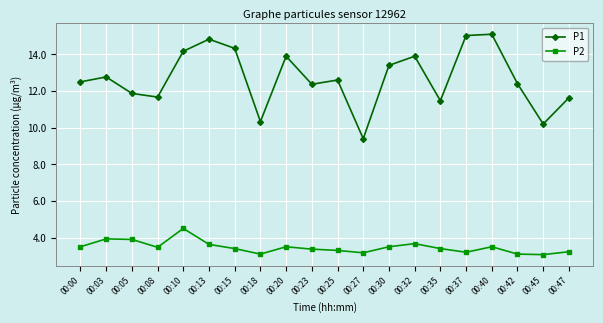

Which series has the largest total across all categories?

P1